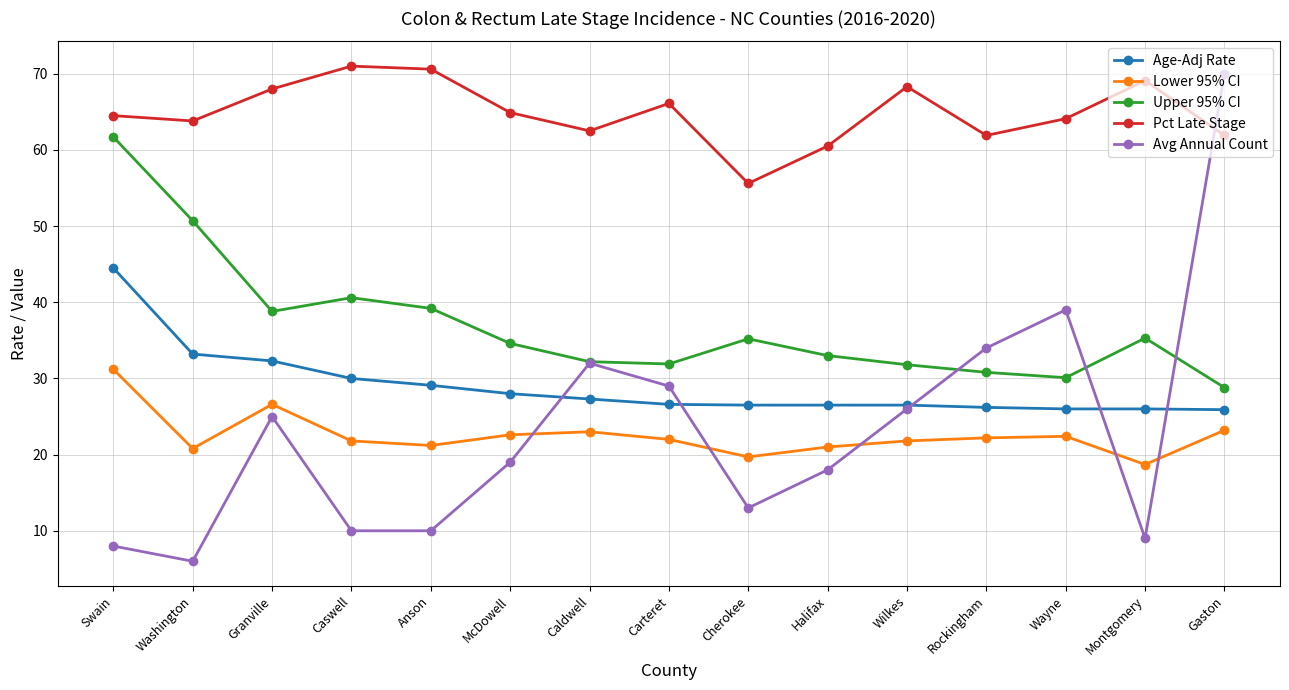

Is it true that Avg Annual Count equals 22.4 at Cherokee?

False